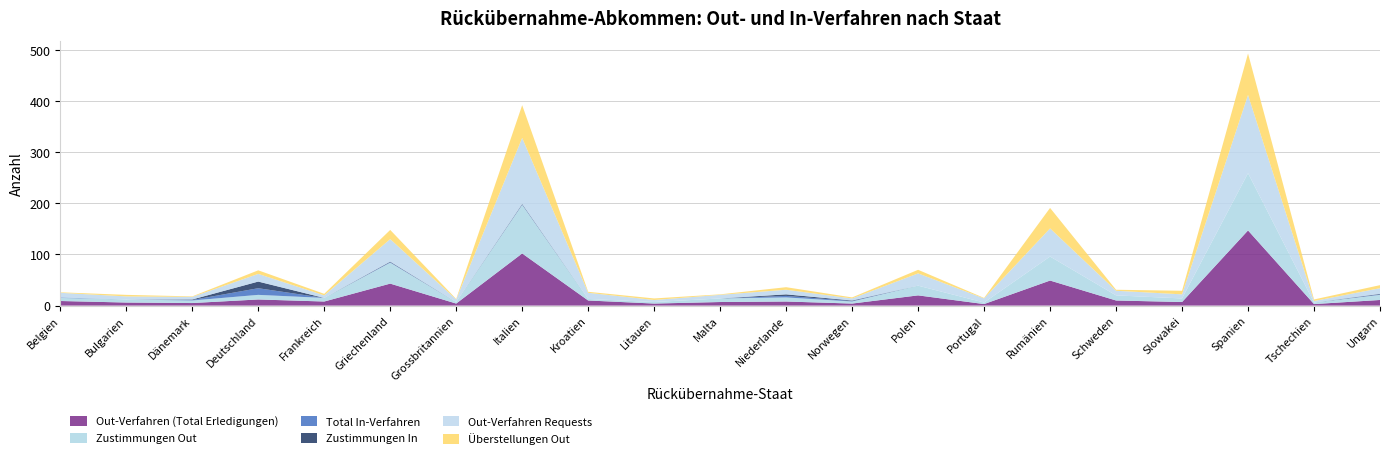

Reading right to left, what are all the values shown in this chart?

Out-Verfahren (Total Erledigungen): 11	3	147	7	10	49	3	20	4	8	7	4	10	102	4	43	8	12	5	6	9
Zustimmungen Out: 10	3	112	7	10	47	3	19	4	8	7	3	3	95	3	41	7	9	5	6	6
Total In-Verfahren: 1	0	0	0	0	0	0	0	1	3	0	0	0	1	0	1	0	13	1	0	1
Zustimmungen In: 1	0	0	0	0	0	0	0	1	3	0	0	0	1	0	1	0	13	1	0	0
Out-Verfahren Requests: 11	3	153	8	9	55	8	24	4	9	7	4	12	129	5	44	5	15	5	6	9
Überstellungen Out: 6	3	81	7	2	40	1	7	2	5	1	3	2	64	1	18	3	7	1	3	1